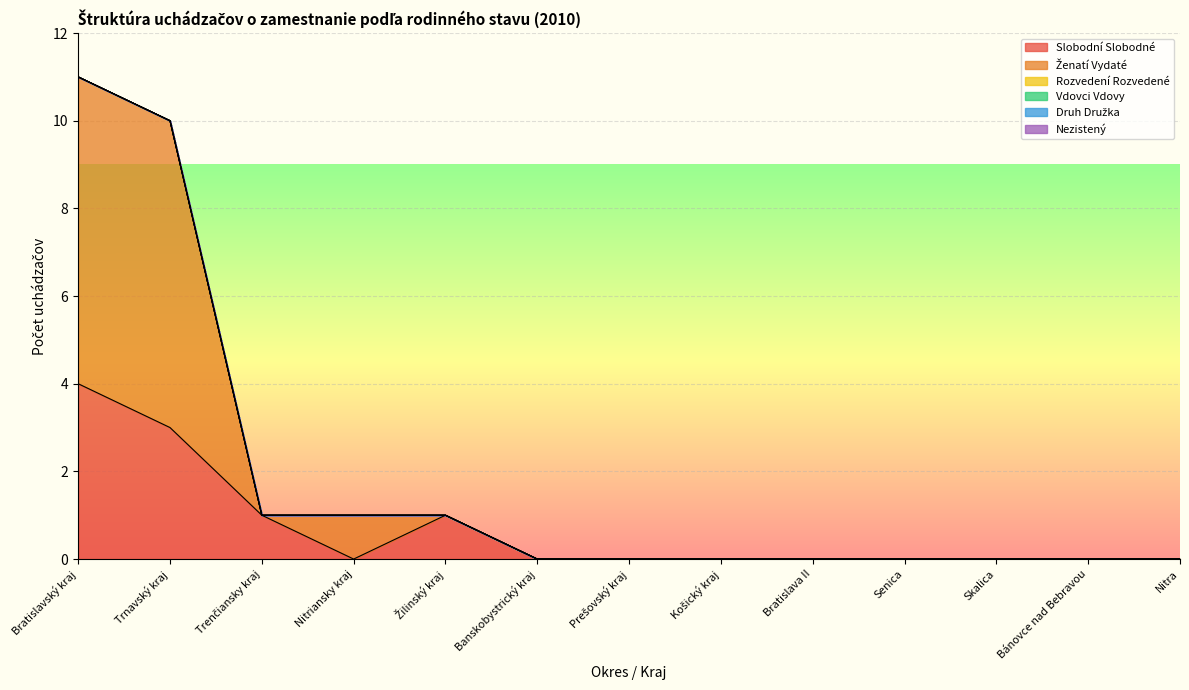

Which series has the widest spread of values?

Ženatí Vydaté